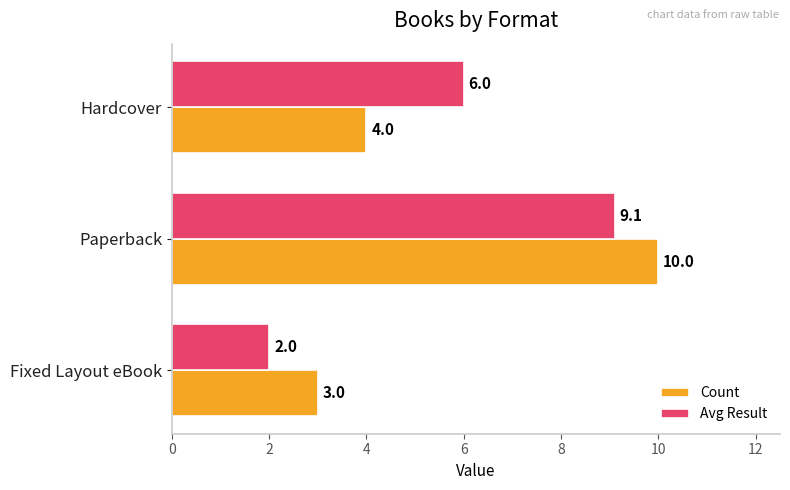

Where is Avg Result nearest to the value 5?

Hardcover